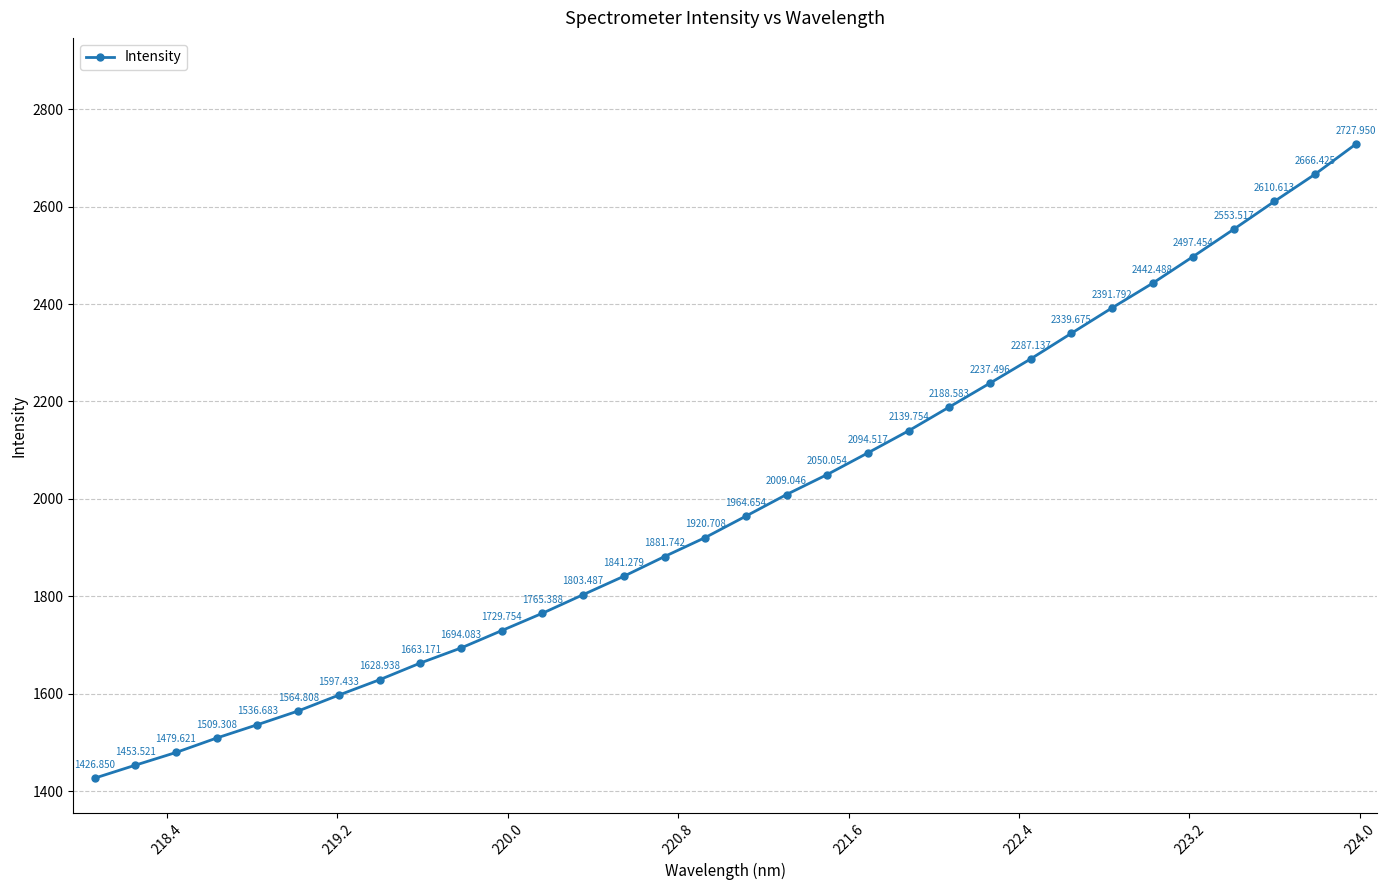

True or false: the data has more than 0 interior local peaks.

False